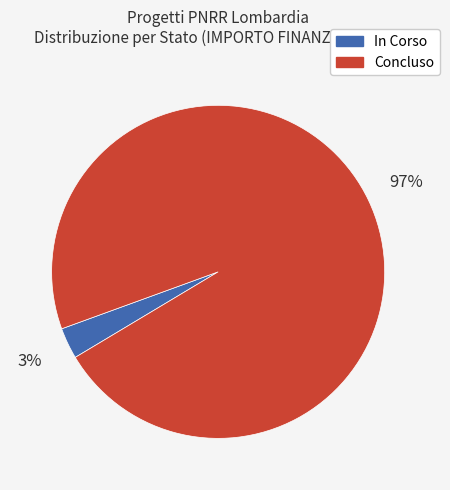

How many segments does this pie chart have?

2